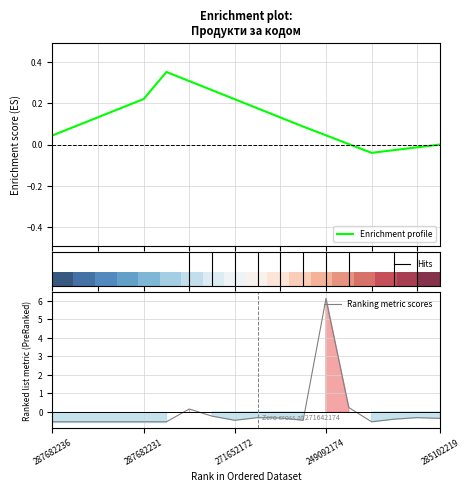

True or false: Enrichment profile has more than 0 points higher than both neighbors.

True